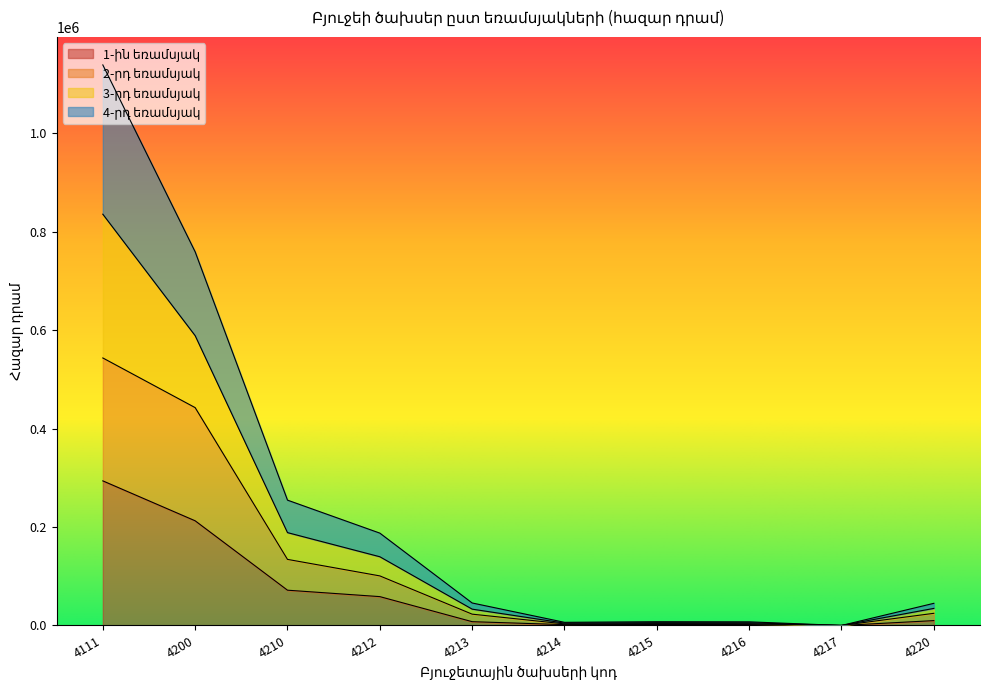

Which series has the largest range (max minus min)?

4-րդ եռամսյակ